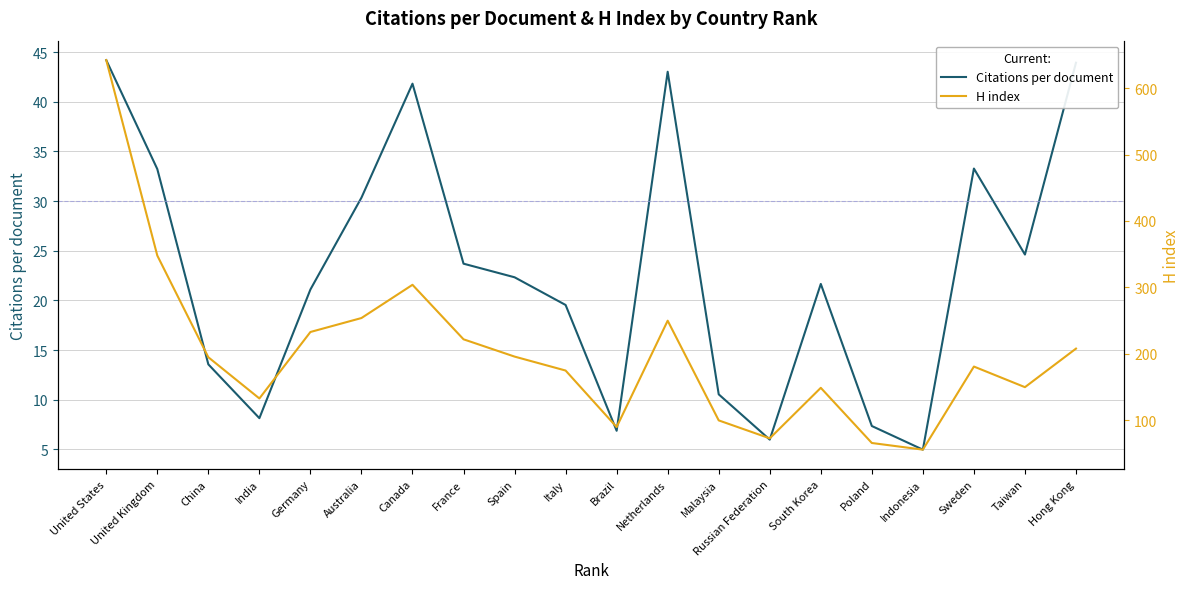

Which series has the largest total across all categories?

H index